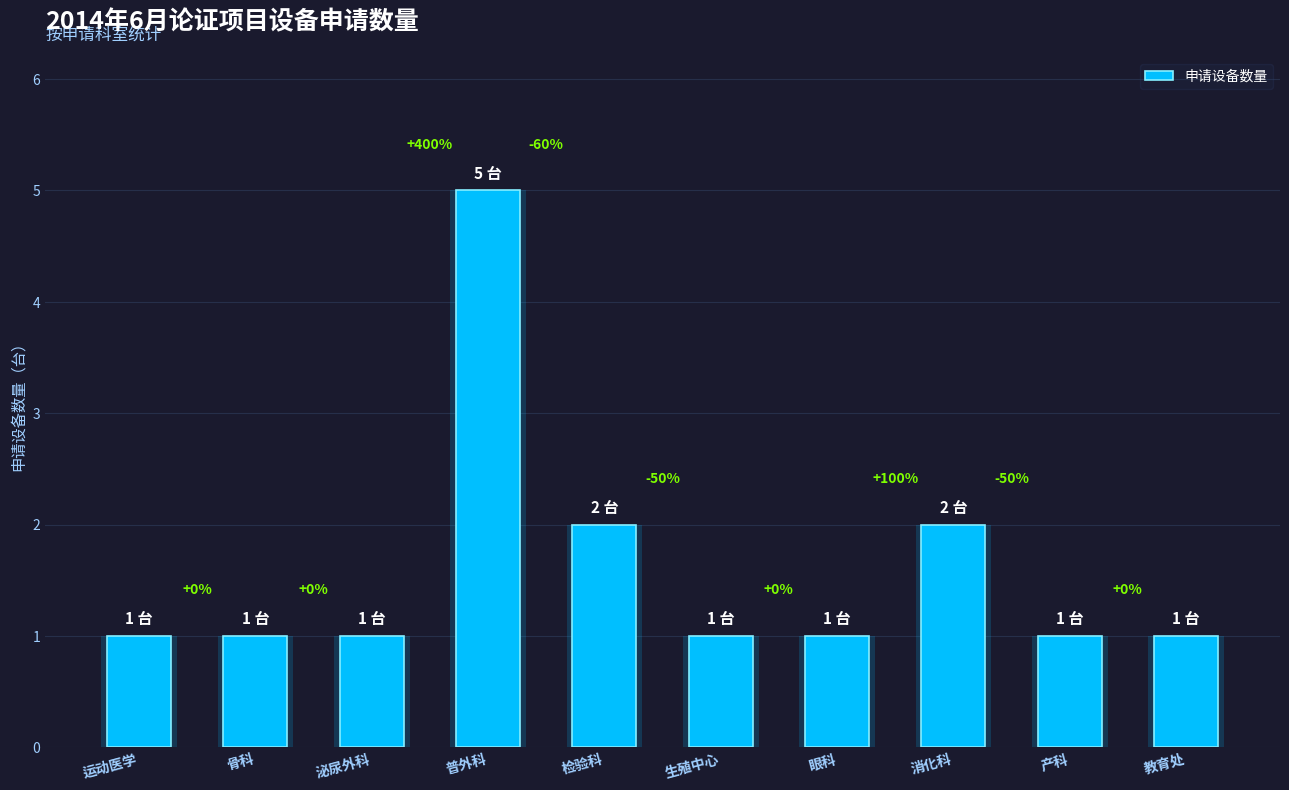

What is the label of the 7th bar from the right?

普外科